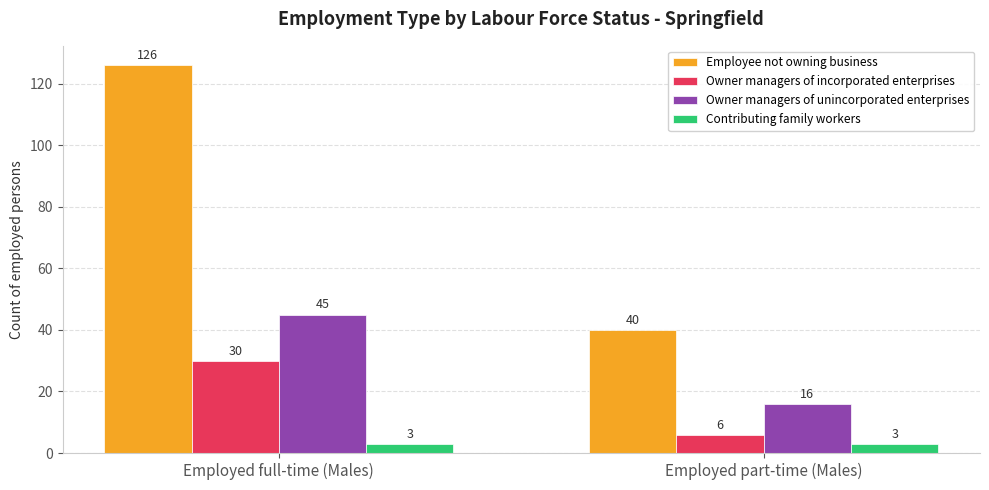

What are all the series names shown in the legend?

Employee not owning business, Owner managers of incorporated enterprises, Owner managers of unincorporated enterprises, Contributing family workers